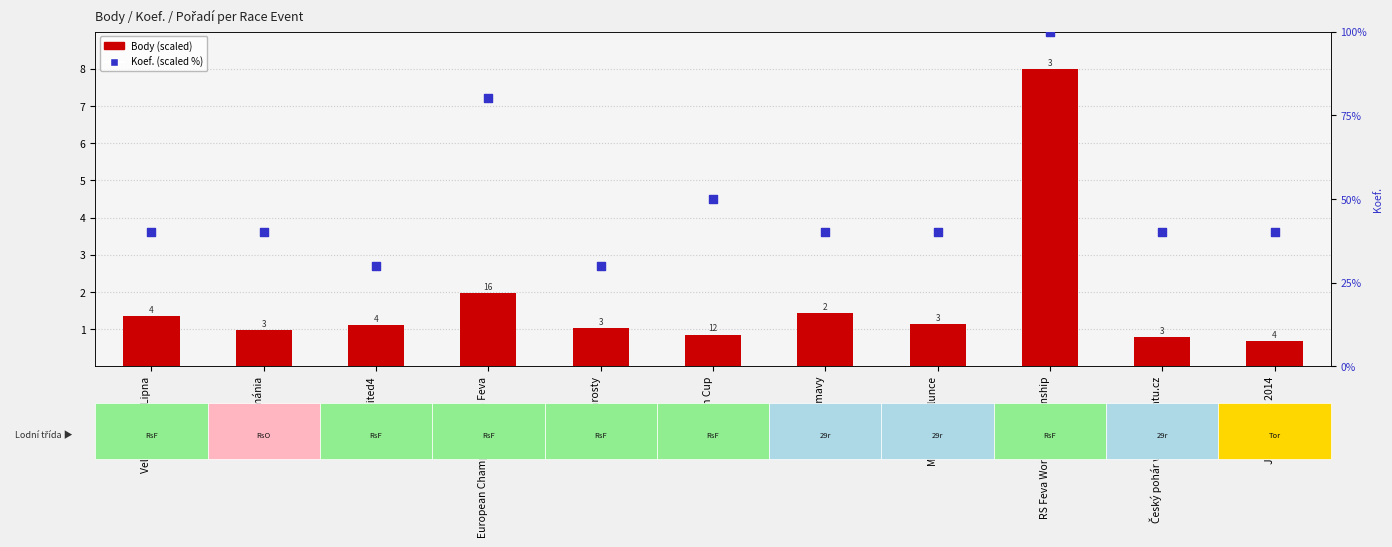

At how many categories does at least one series exceed 14?

11